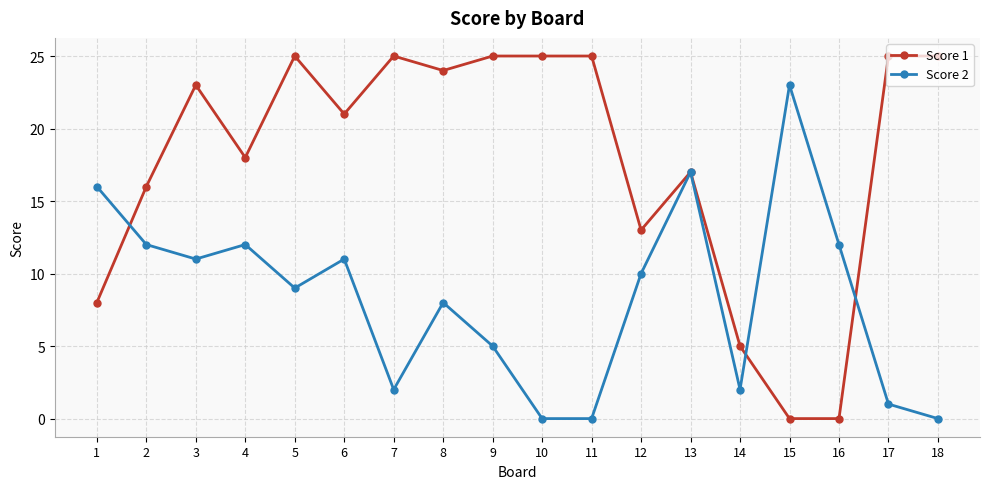

True or false: Score 1 and Score 2 cross at least once.

True